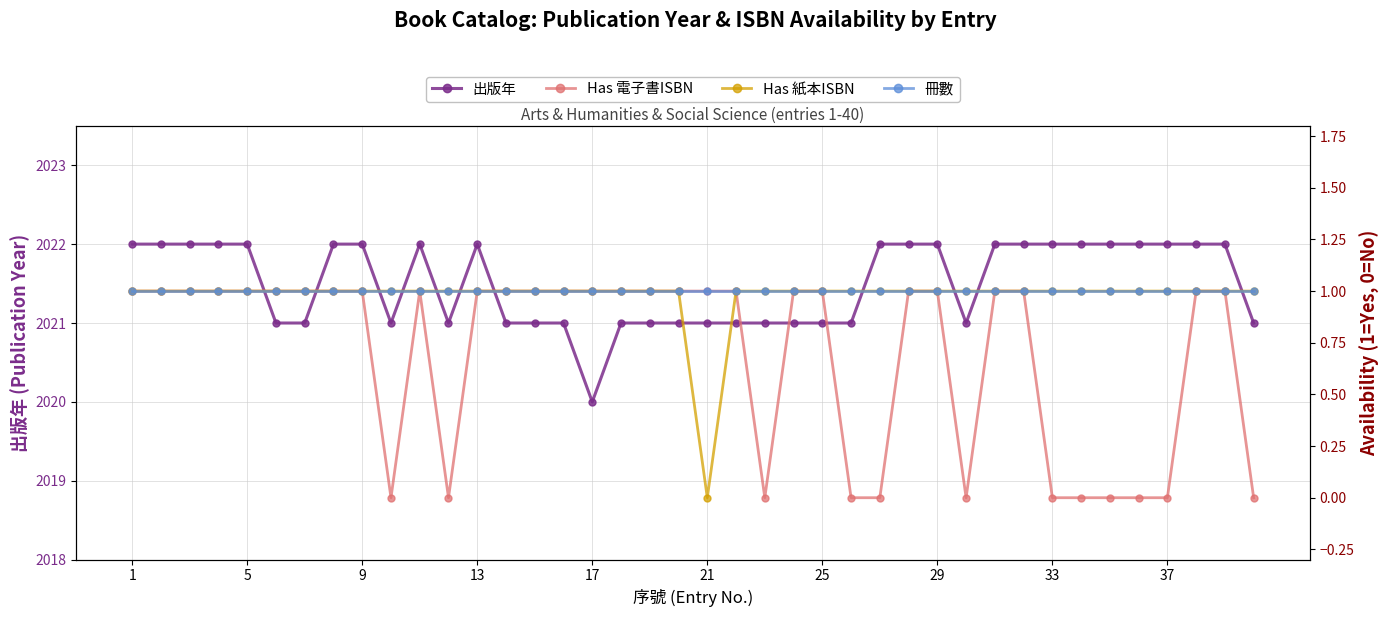

True or false: 冊數 and Has 電子書ISBN intersect in this chart.

False